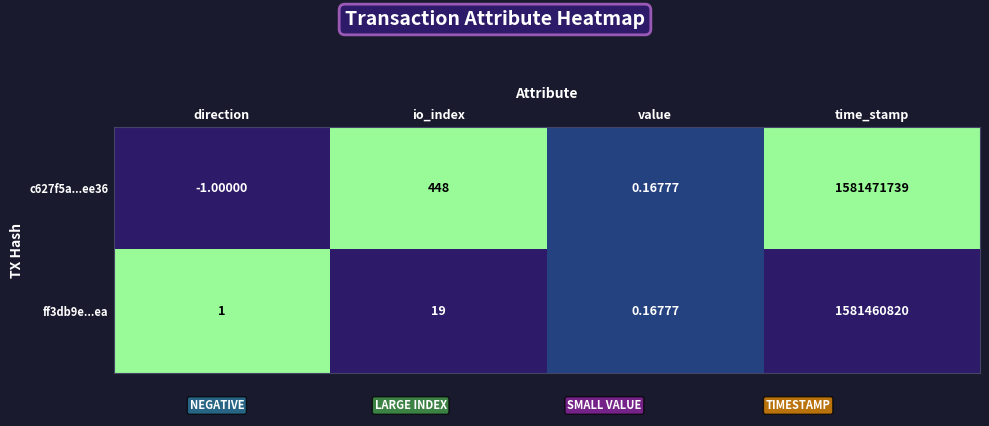

At how many categories does at least one series exceed 0?

4